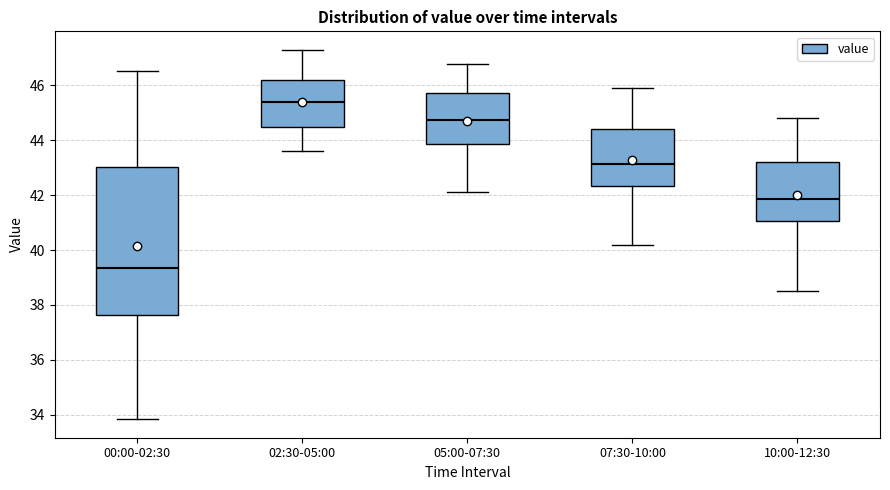

Comparing the boxes themselves (not the whiskers), which one is the tallest?

00:00-02:30